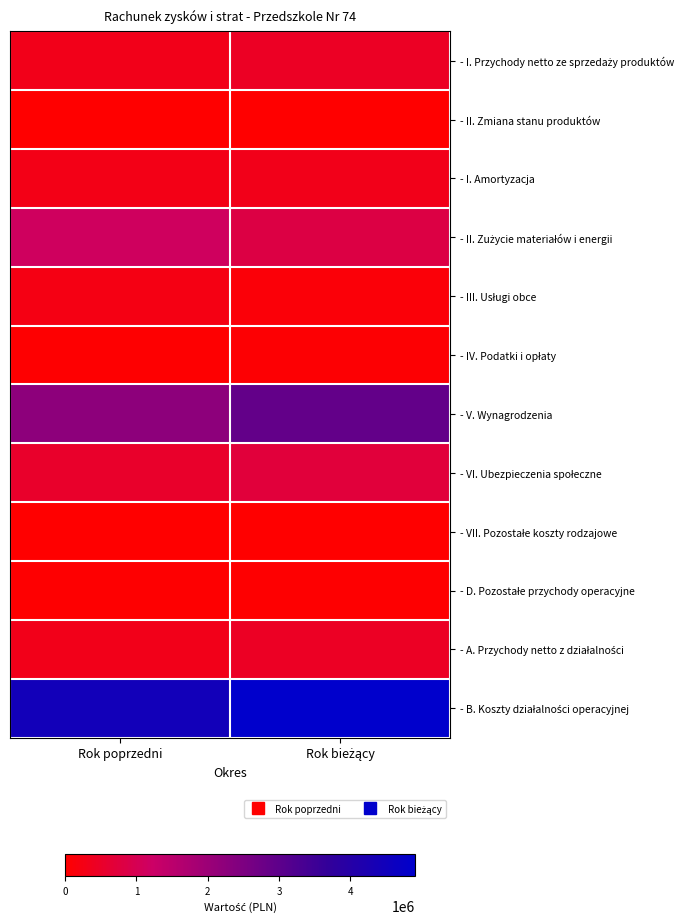

How many categories are shown in the chart?

2